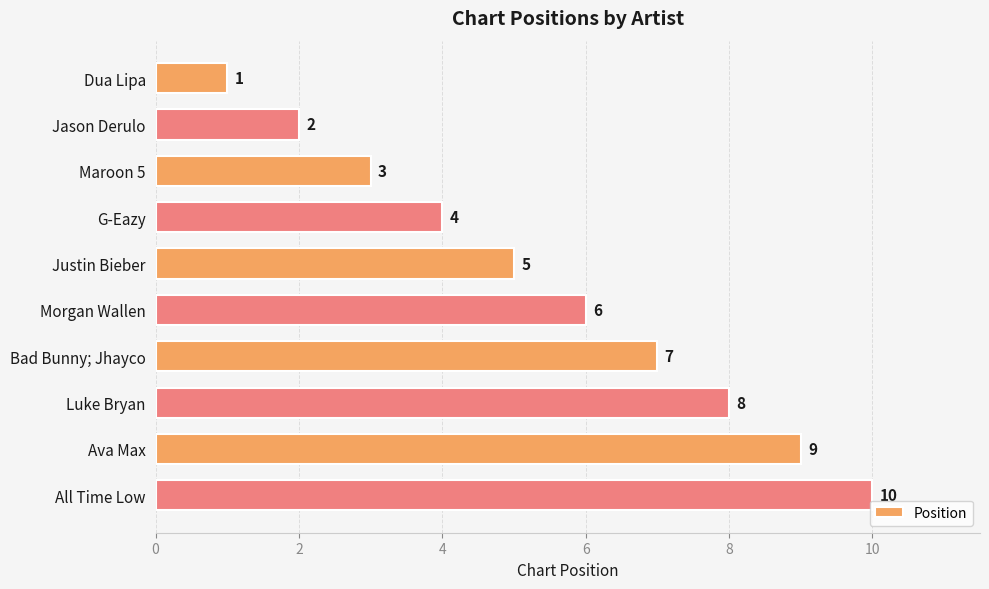

What is the sum of the values at Morgan Wallen and Bad Bunny; Jhayco?

13